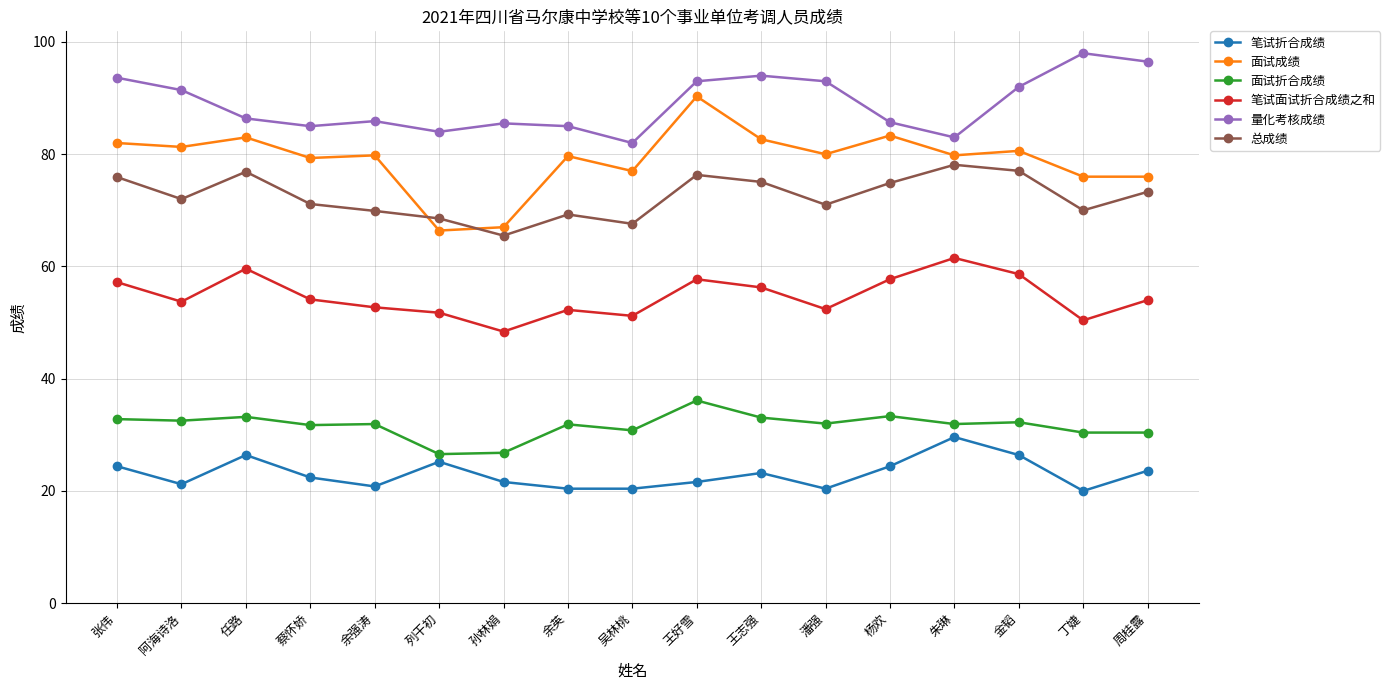

How many data points does each series have?

17